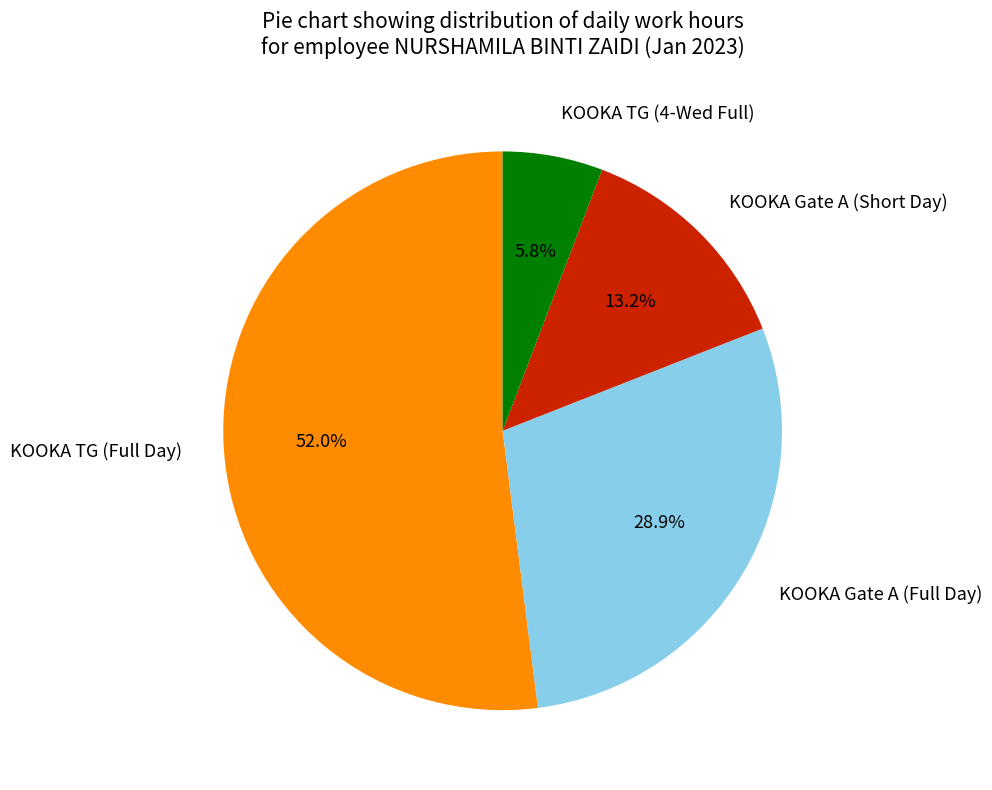

Which has a higher value, KOOKA TG (4-Wed Full) or KOOKA Gate A (Short Day)?

KOOKA Gate A (Short Day)